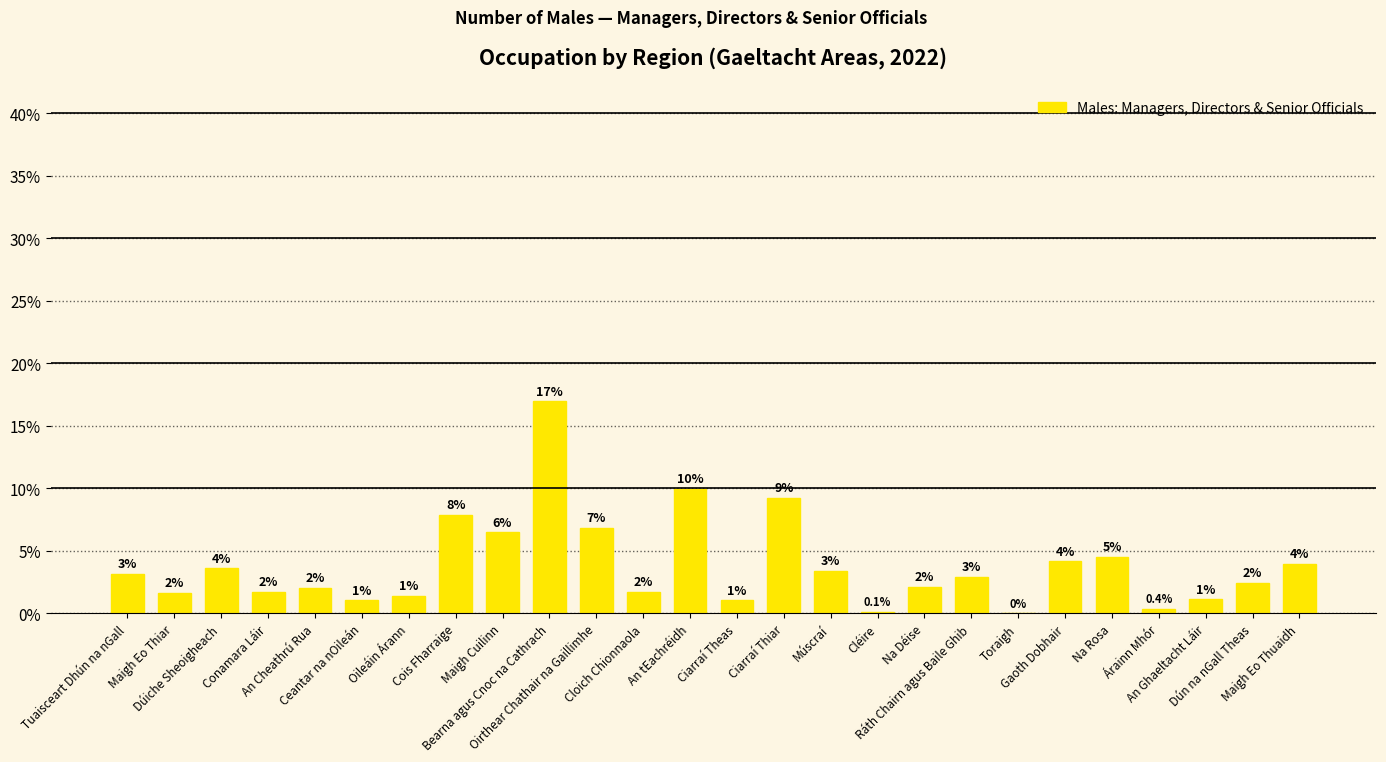

What is the change in value from An tEachréidh to Ciarraí Theas?

-8.9